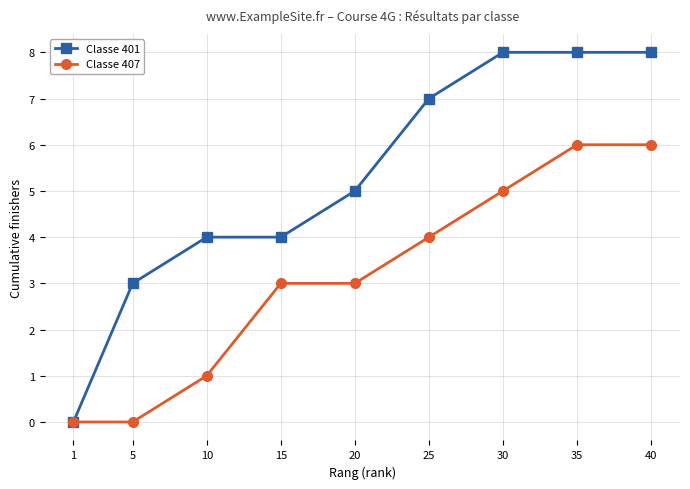

How many Classe 407 values are between 1 and 5?

5